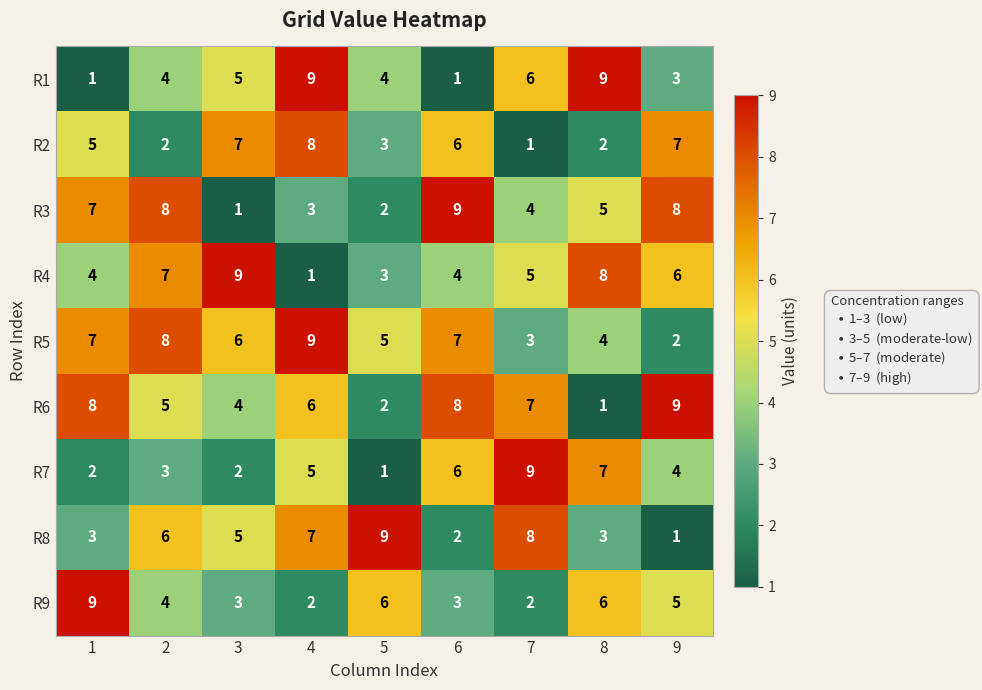

At which label is R8 closest to 5?

3